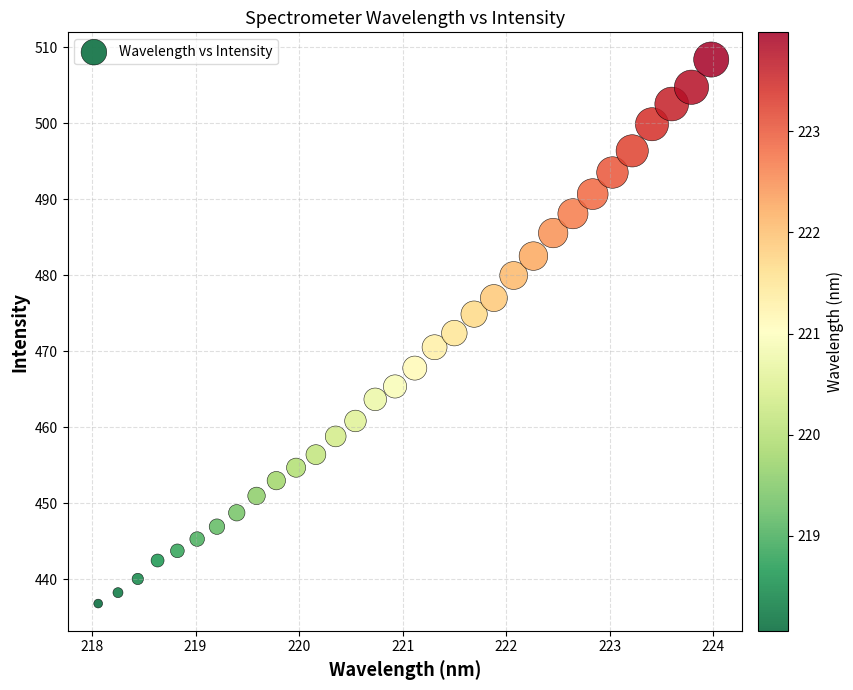

What is the range of X values (max minus min)?

5.9